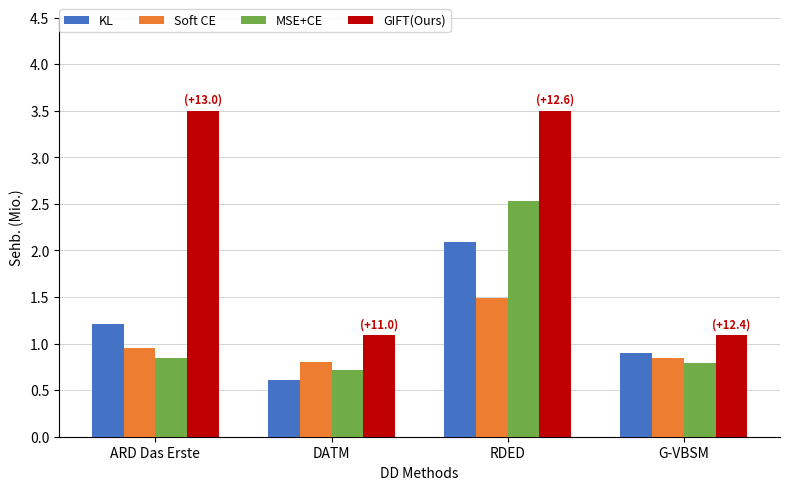

At which category is the sum across all series the highest?

RDED